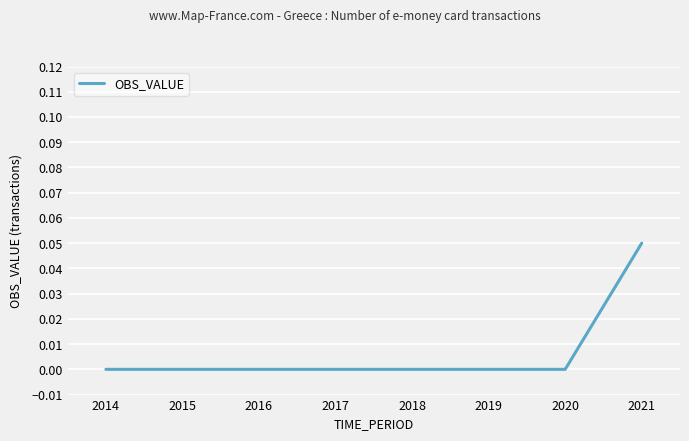

The value at 2019 is 0.0. True or false?

True